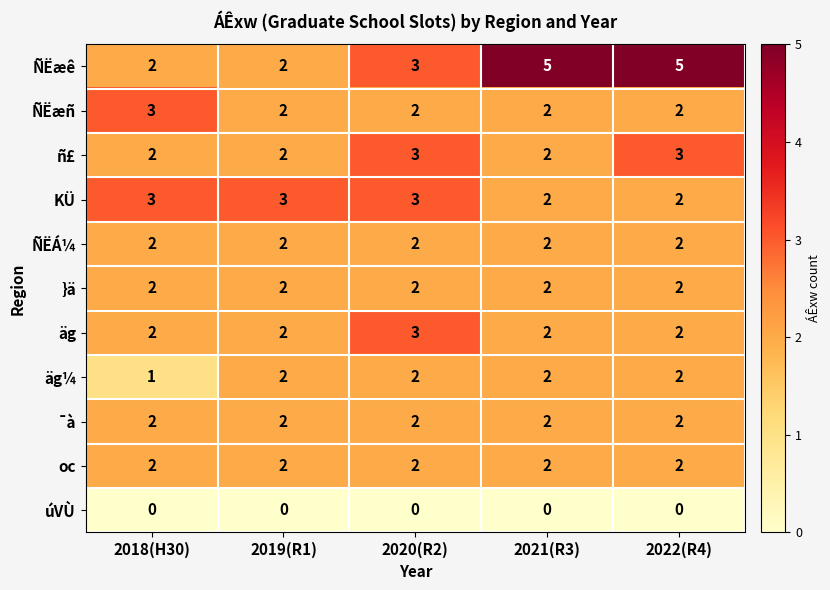

The }ä series shows 2 at 2022(R4). True or false?

True